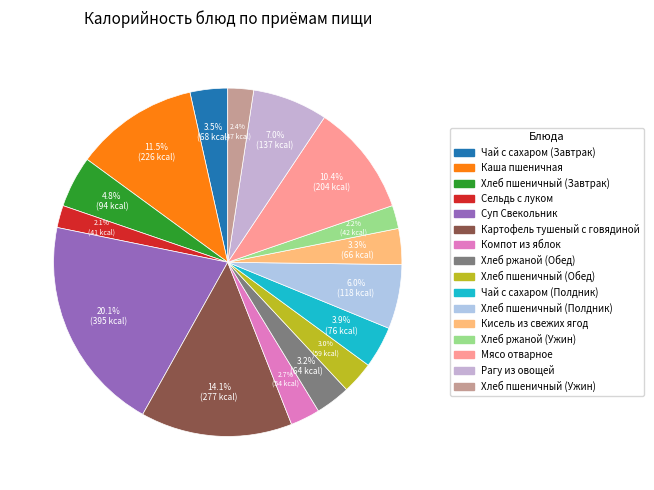

Does Картофель тушеный с говядиной account for over 50% of the chart?

No